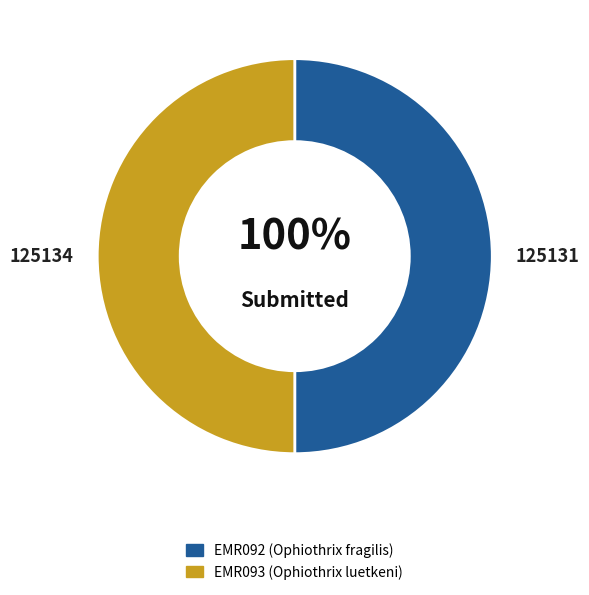

Approximately how many times larger is the value at EMR093 compared to EMR092?

1.0